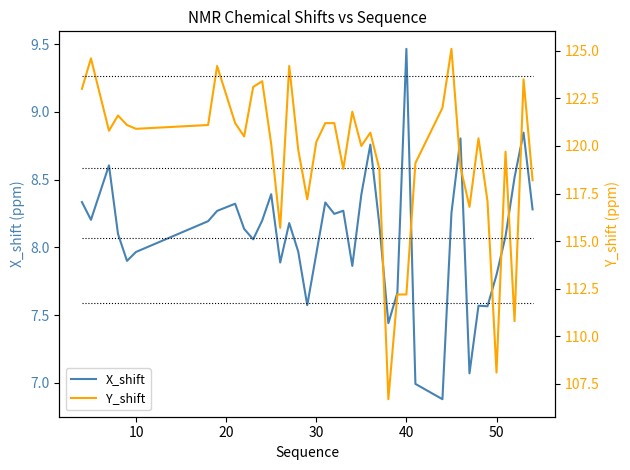

At which label does X_shift reach its peak?

40